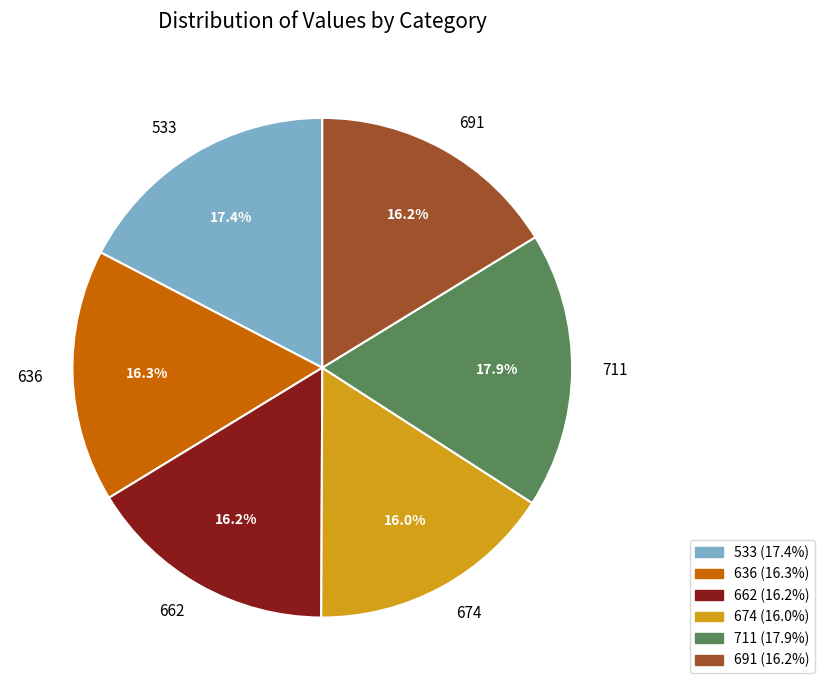

To the nearest percent, what is the difference between the largest and smallest slice percentages?

2%